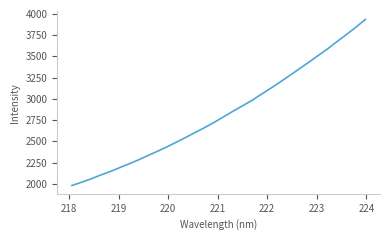

What is the maximum value shown in the chart?

3933.7